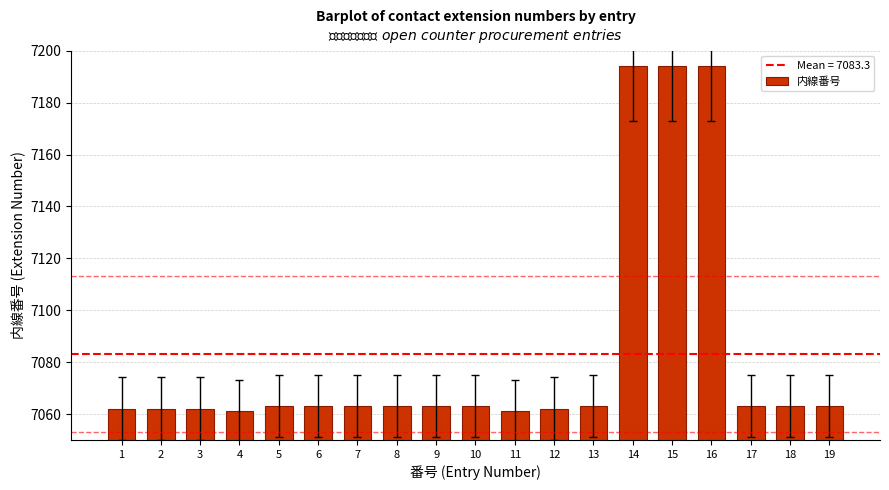

Reading left to right, extract all data points from this chart.

7062	7062	7062	7061	7063	7063	7063	7063	7063	7063	7061	7062	7063	7194	7194	7194	7063	7063	7063